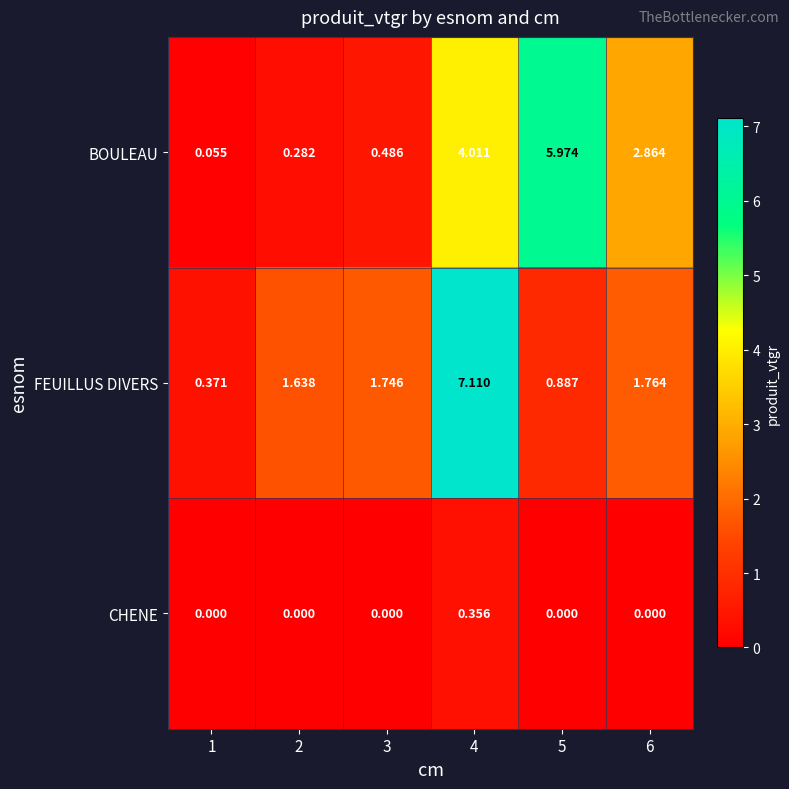

Which series changed the most between 1 and 3?

FEUILLUS DIVERS